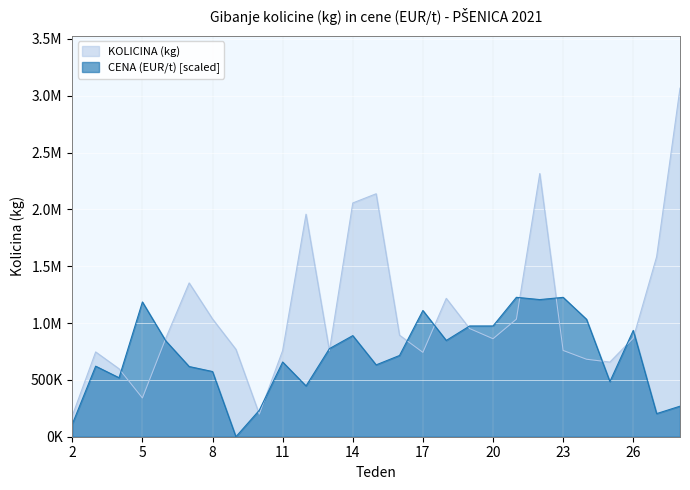

Does the chart display data point markers on the line(s)?

No